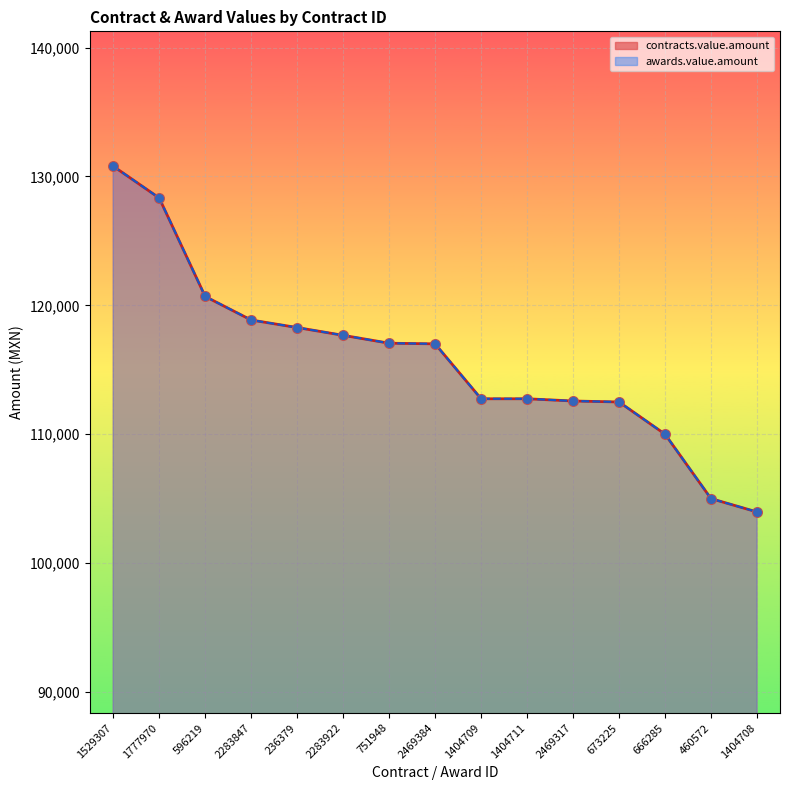

Which series reaches the maximum Y coordinate?

contracts.value.amount